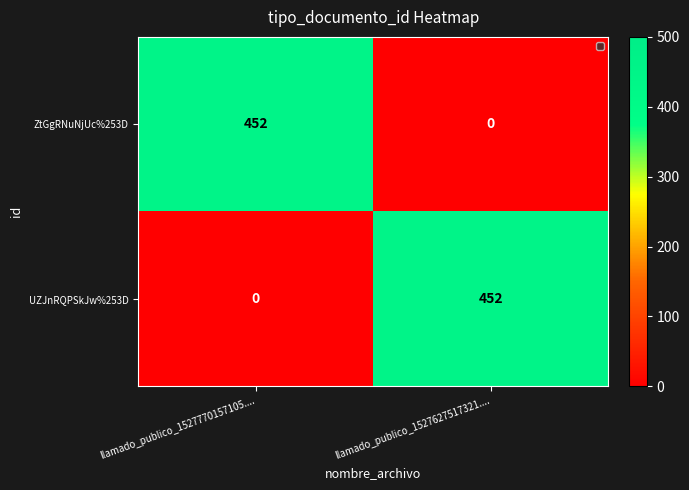

What is the difference between the UZJnRQPSkJw%253D values at llamado_publico_1527770157105.... and llamado_publico_1527627517321....?

452